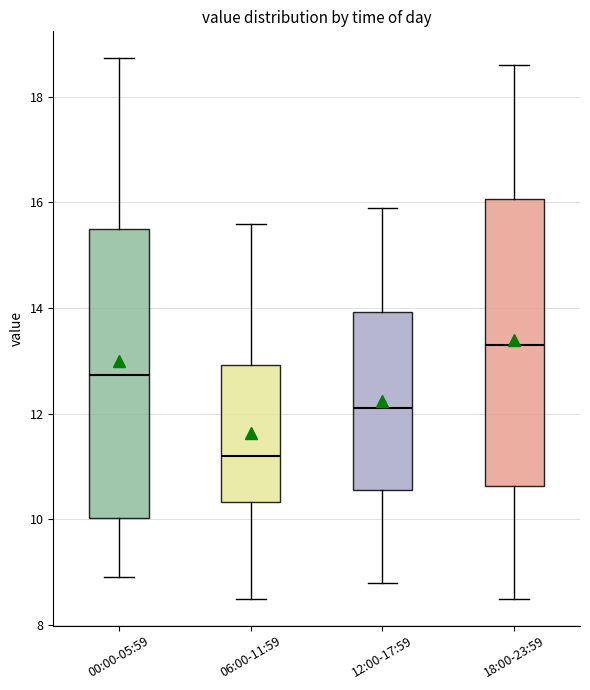

Where does the lower whisker of the box for 18:00-23:59 end on the y-axis? The values are not printed on the chart, so give them approximately, as read against the axis.

8.6